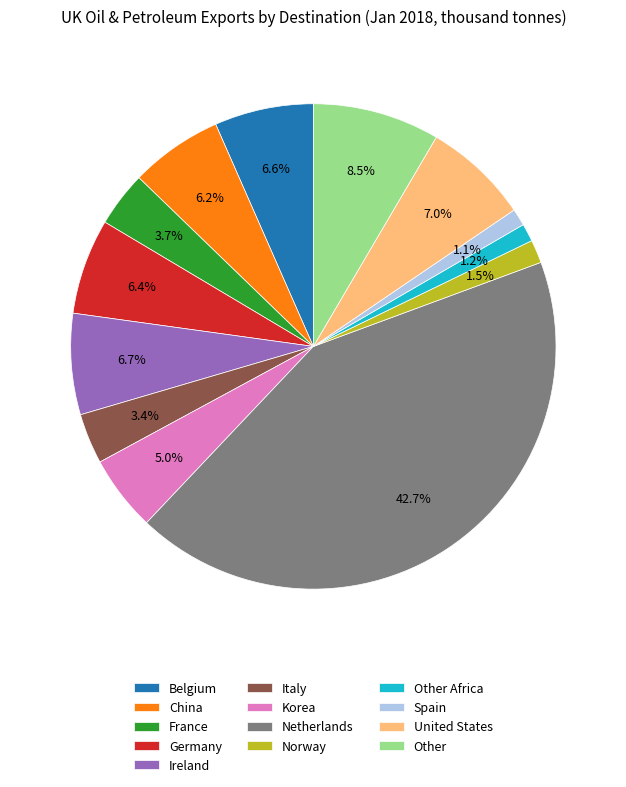

How many segments does this pie chart have?

13